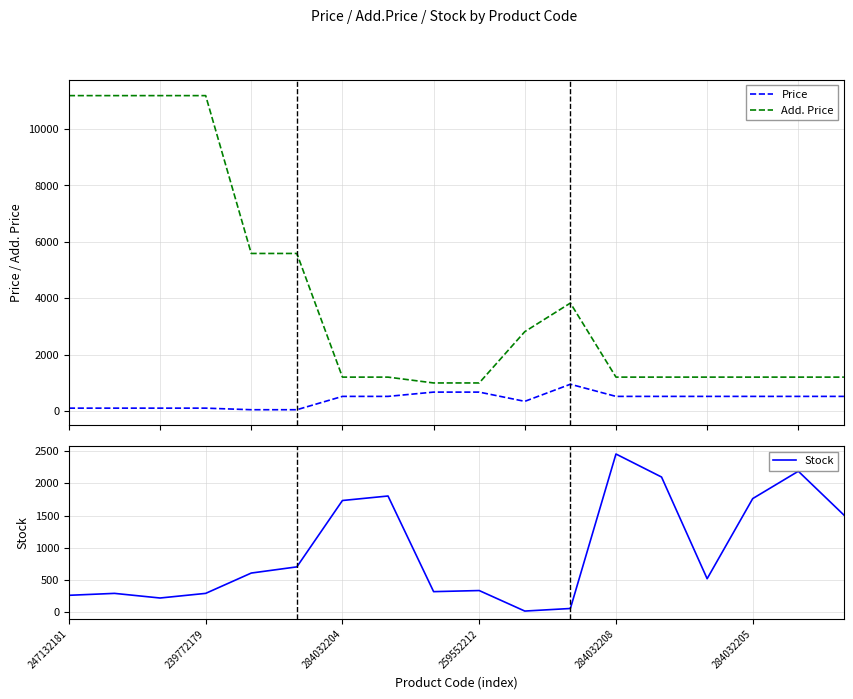

True or false: Stock has a value of 355 at 247132181.

False